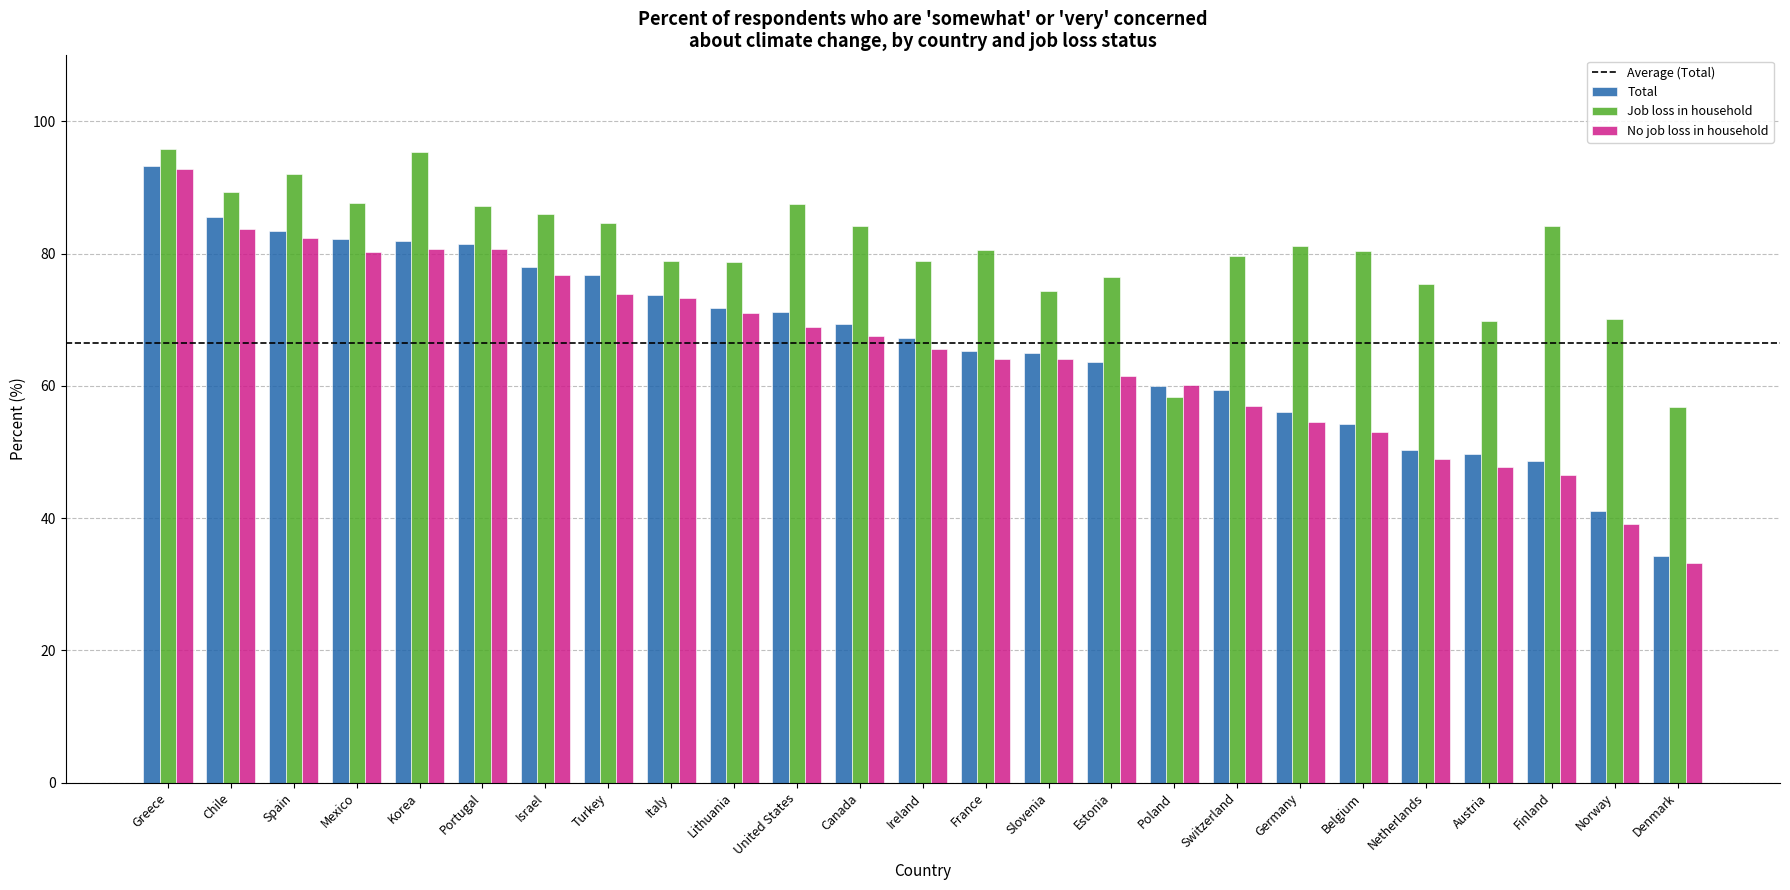

Count the number of categories in the chart.

25